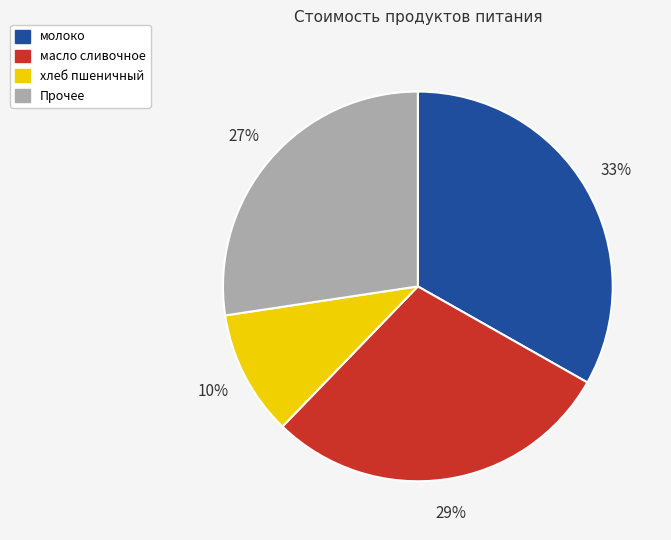

Is it true that масло сливочное is 39% of the pie?

False